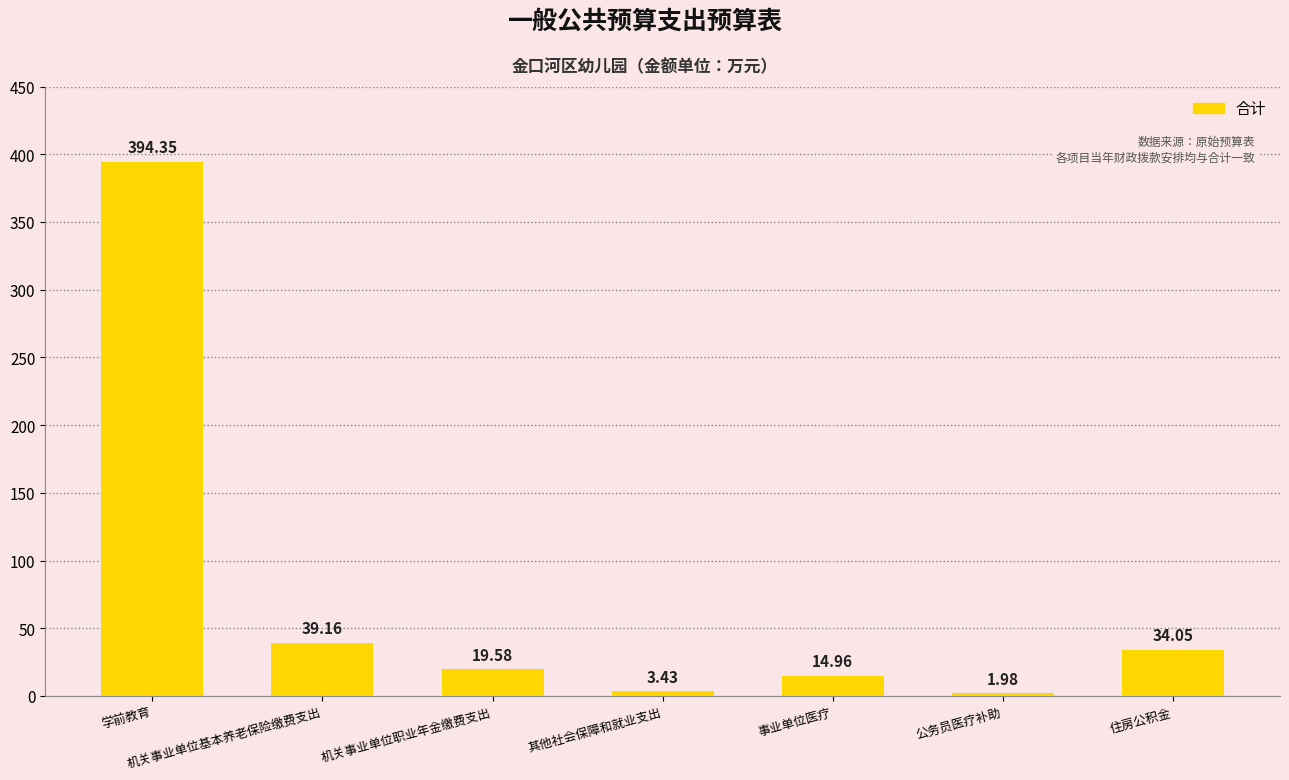

At which label does the data first exceed 19?

学前教育